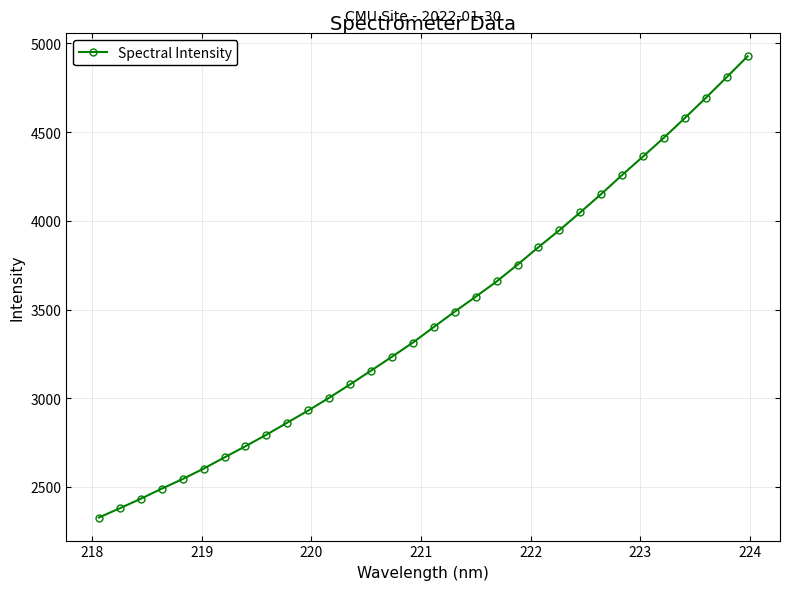

What is the difference between the maximum and minimum values?

2600.5